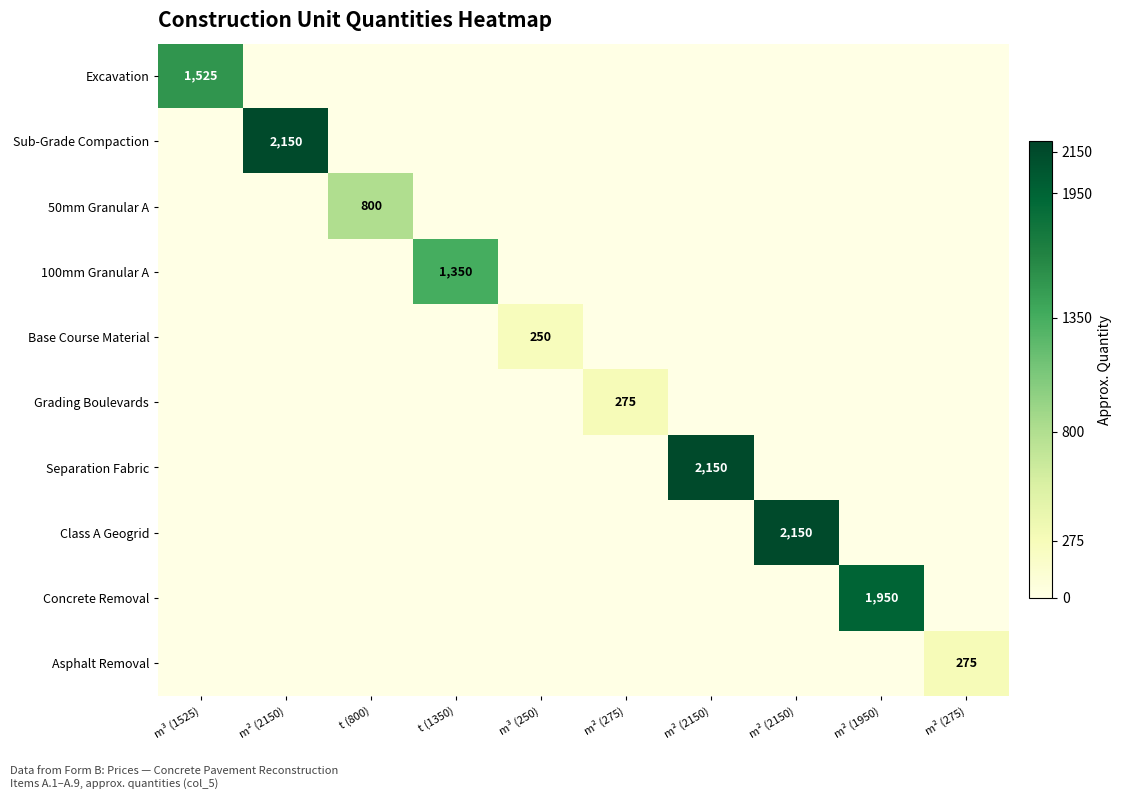

At how many categories does at least one series exceed 97?

10